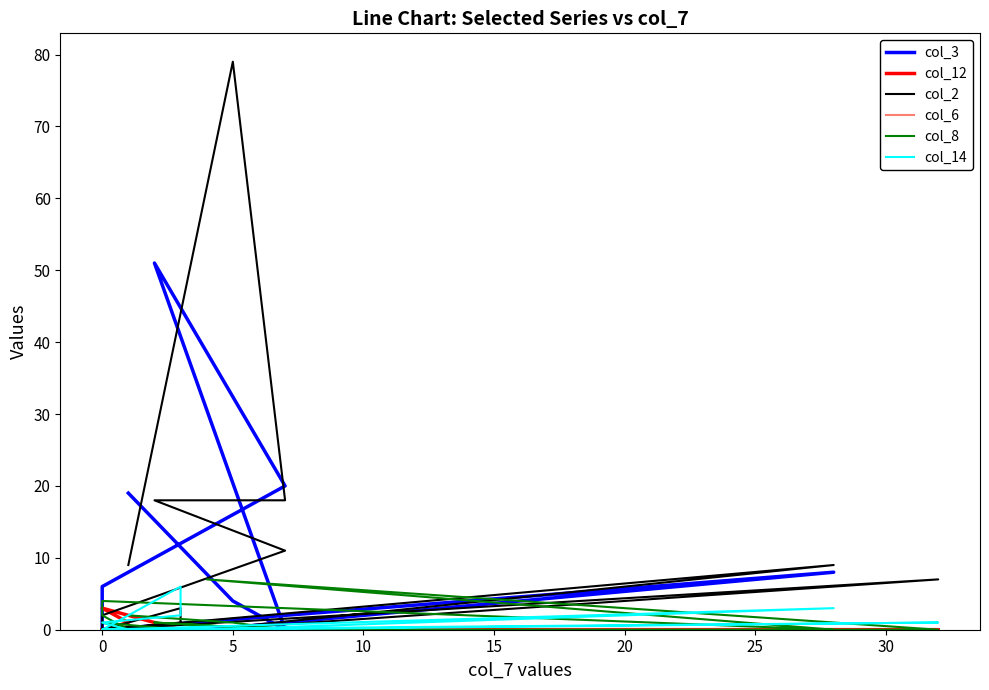

Between 10 and 13, which is larger?

10